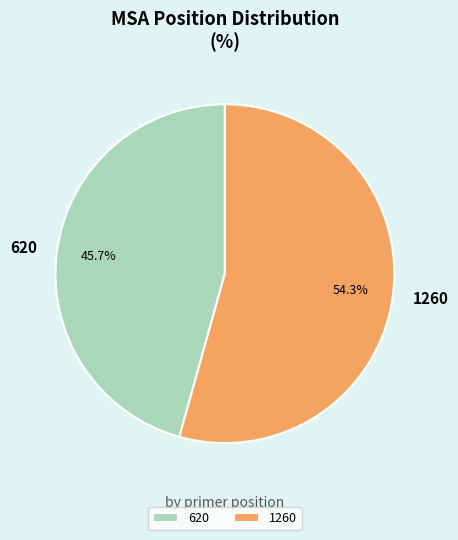

What is the largest slice in the pie chart?

1260